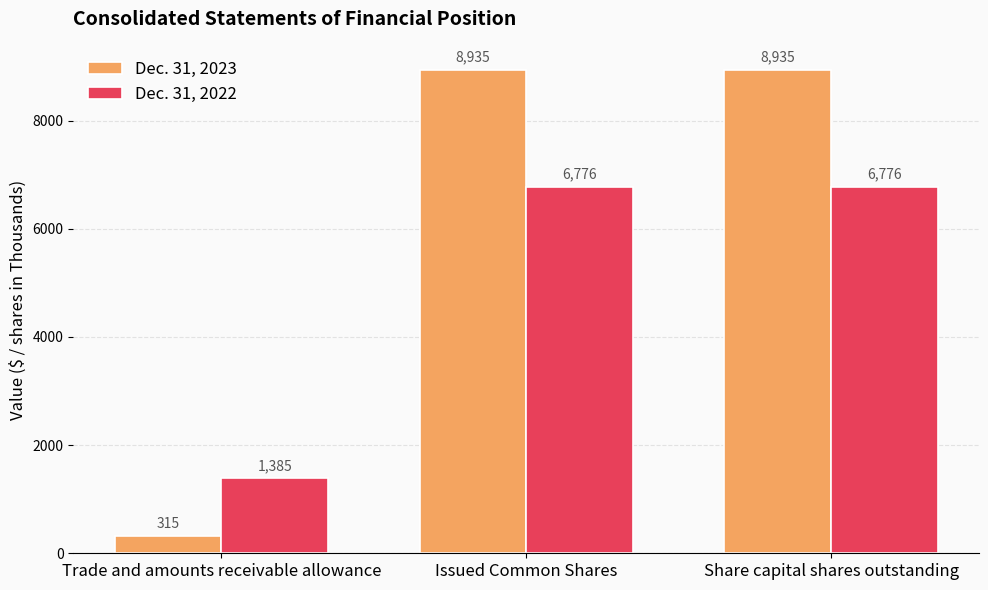

What is the spread (max minus min) of values at Trade and amounts receivable allowance?

1070